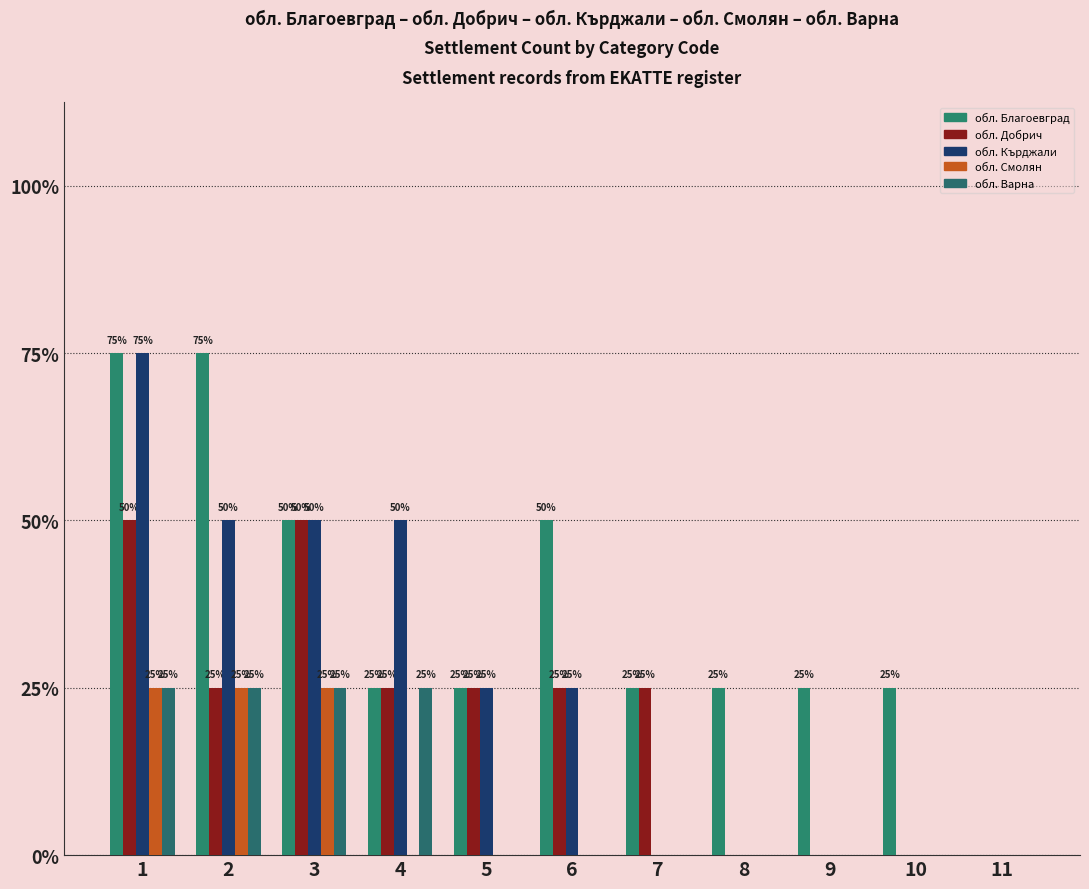

Are the bars horizontal?

No